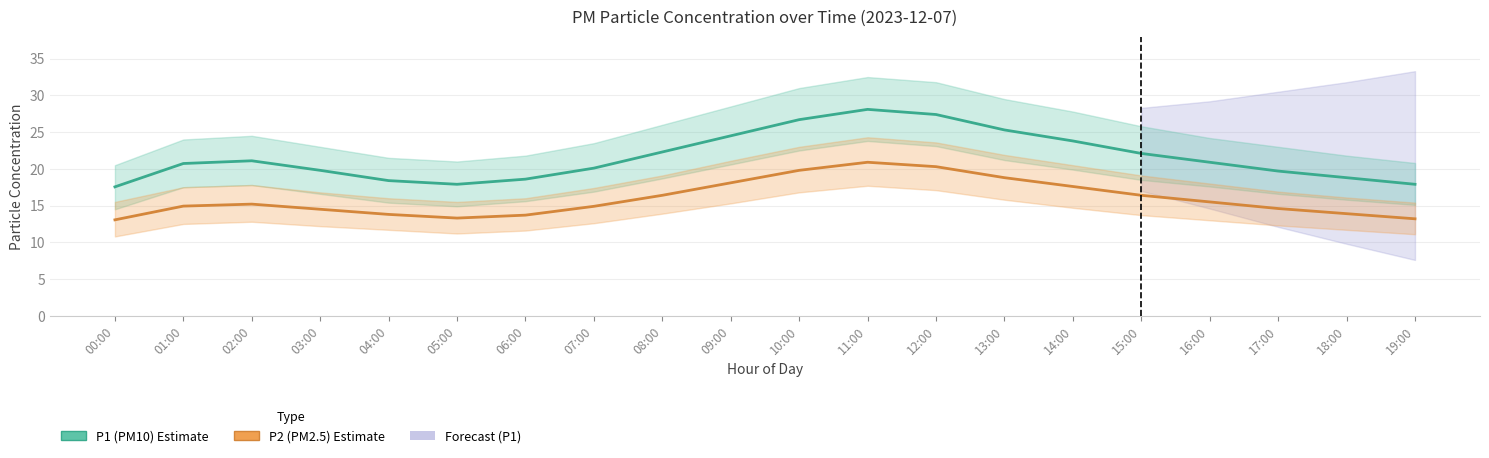

At which label does P1 (PM10) Estimate first exceed 20?

01:00